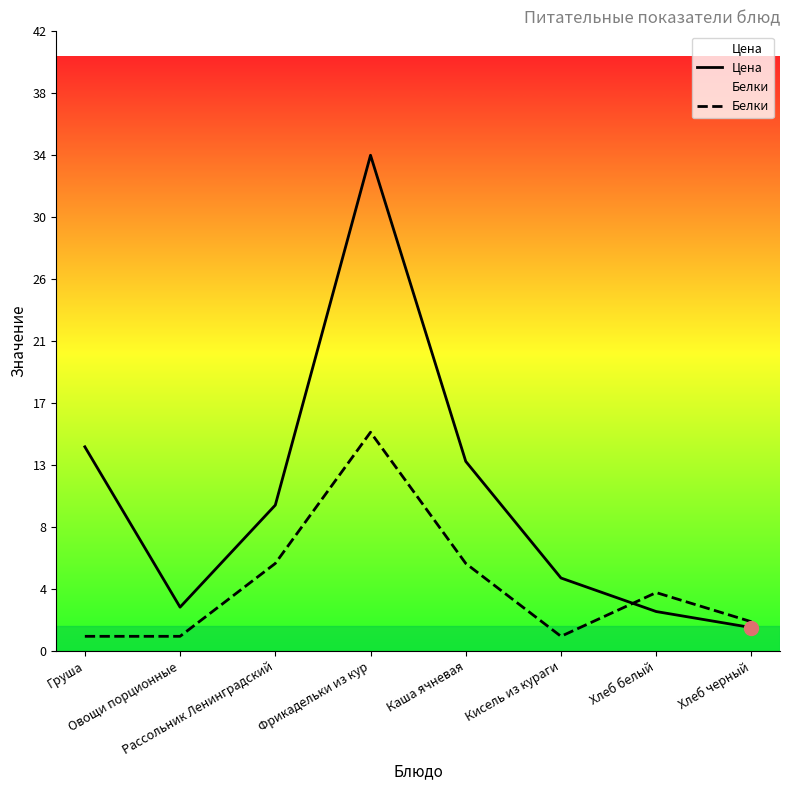

At which label does Цена first exceed 10?

Груша